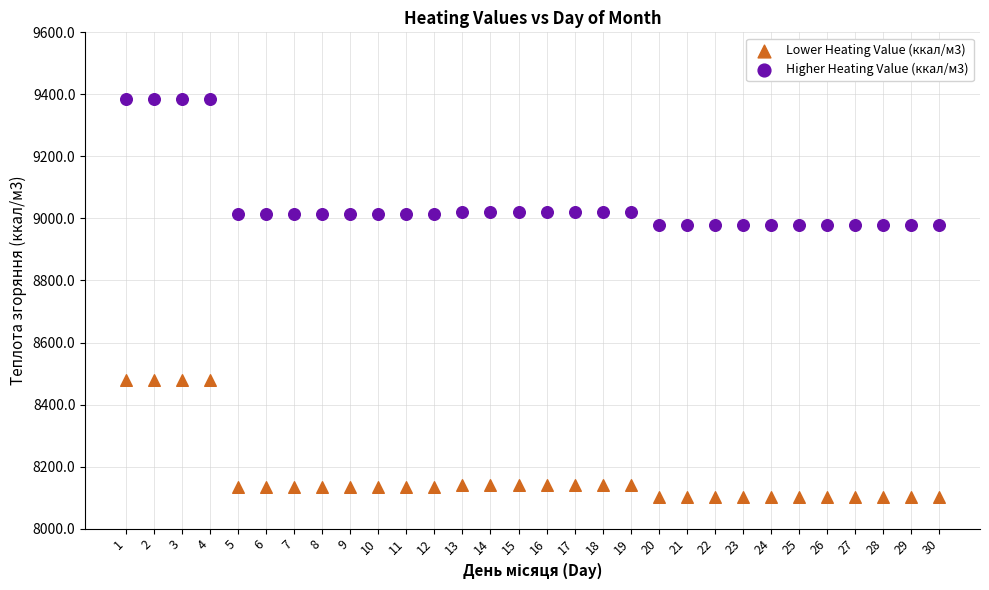

Across all data points, what is the range of Y values (max minus min)?

1283.3